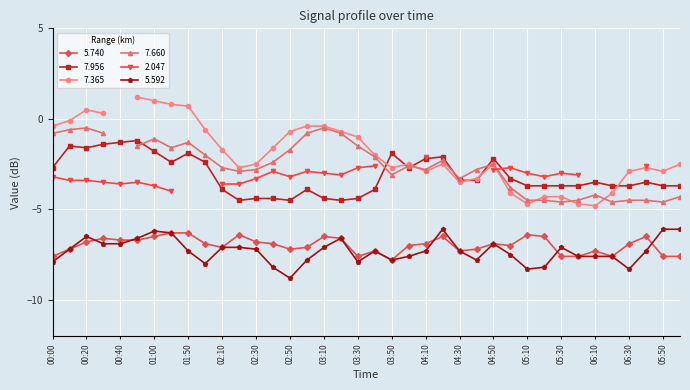

True or false: 5.592 and 5.740 intersect in this chart.

True